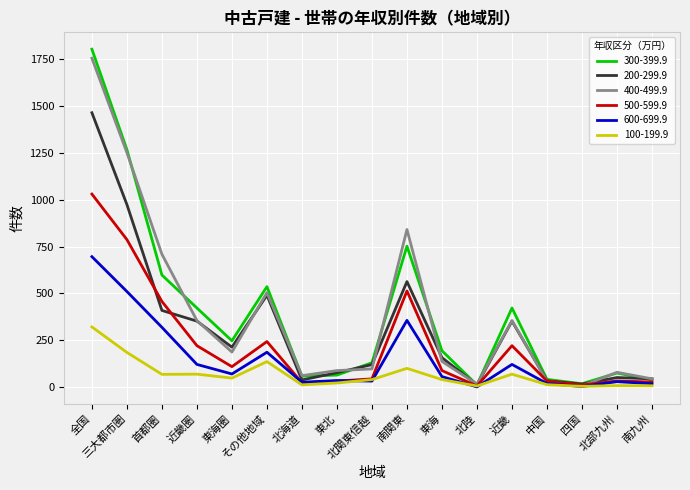

Does the chart display data point markers on the line(s)?

No